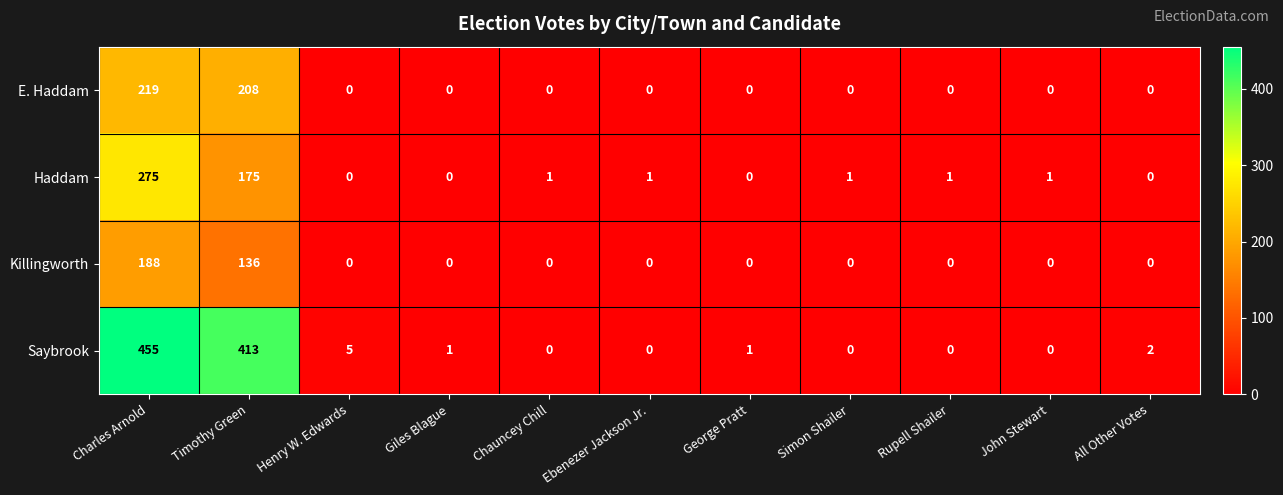

At which category is the sum across all series the highest?

Charles Arnold